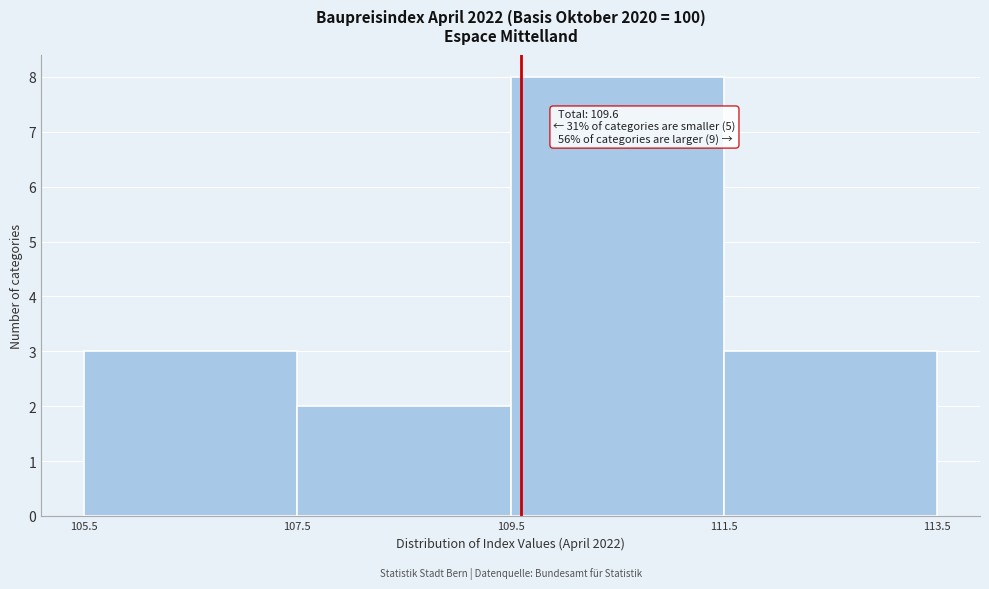

Which range on the x-axis has the tallest bar?

109.5 to 111.5